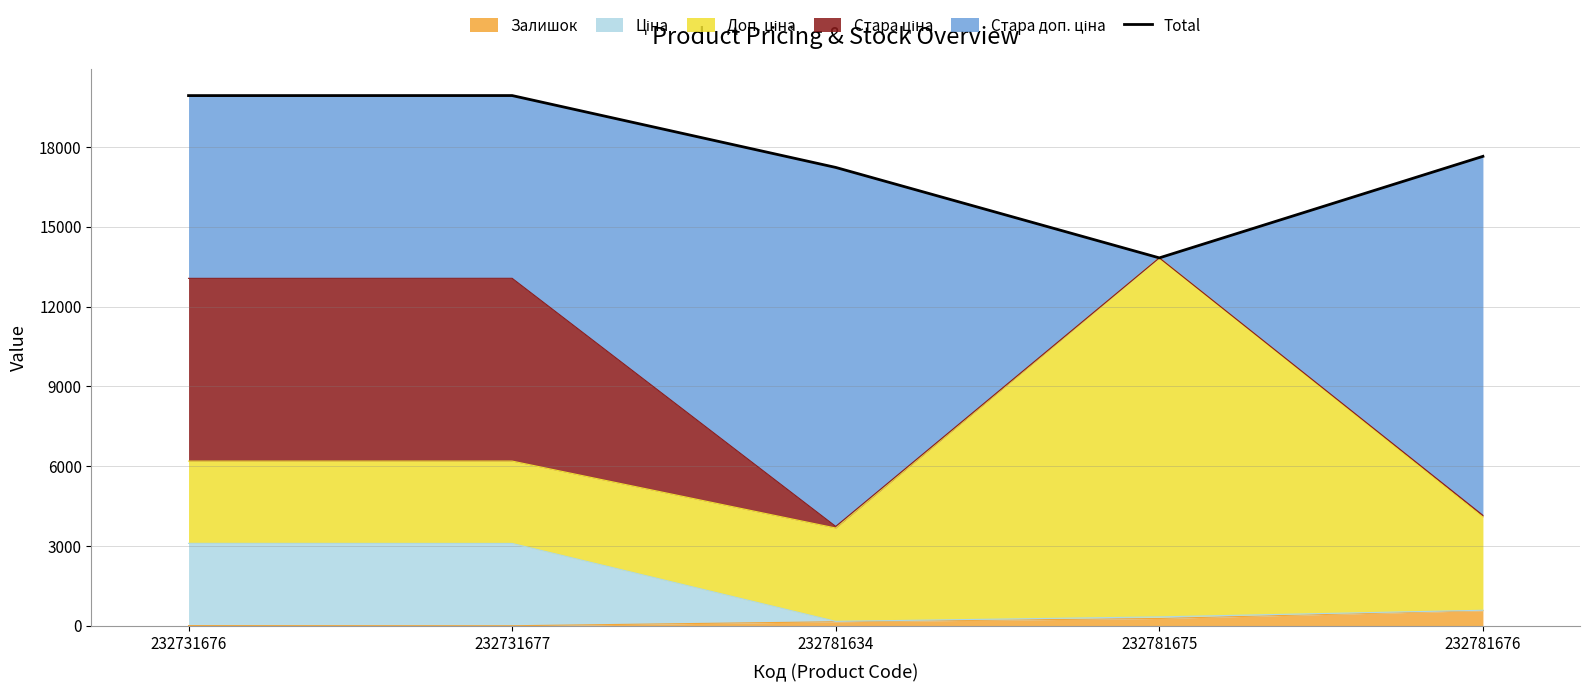

How many interior local peaks (higher than both neighbors) does the data have?

1